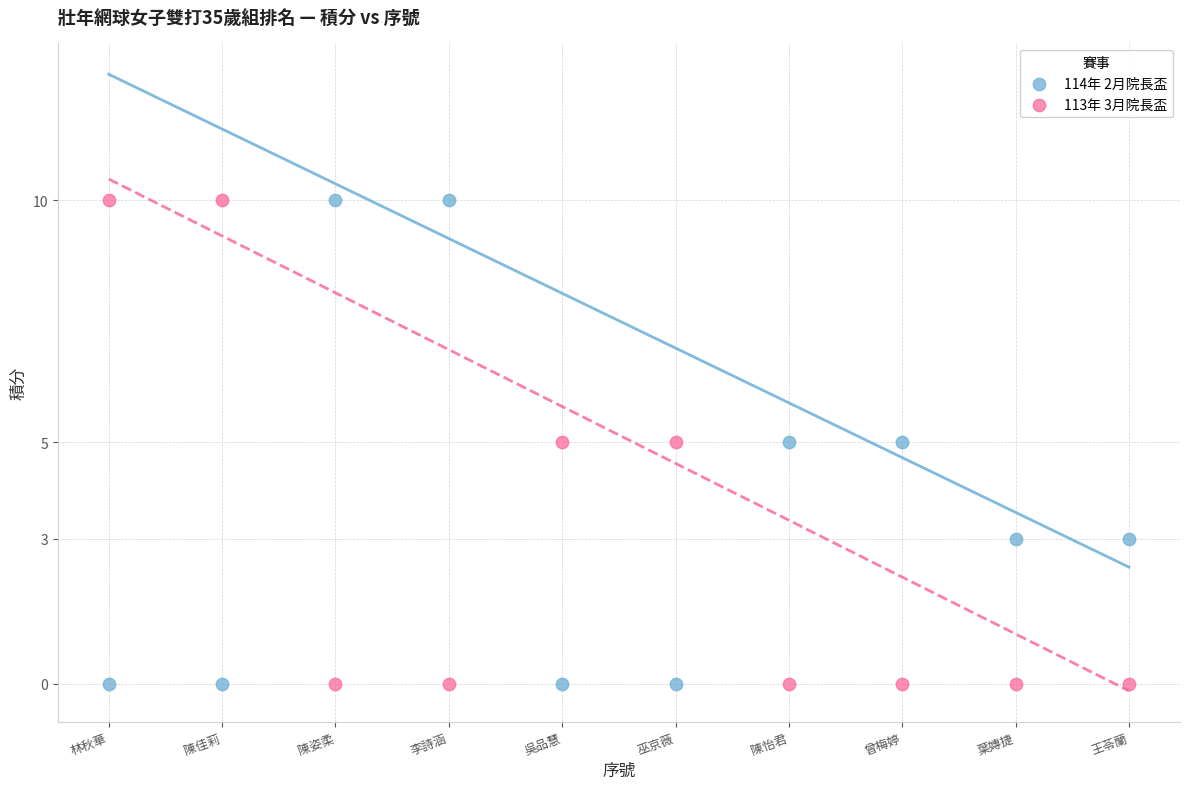

What is the X range (max minus min) for the scatter plot?

9